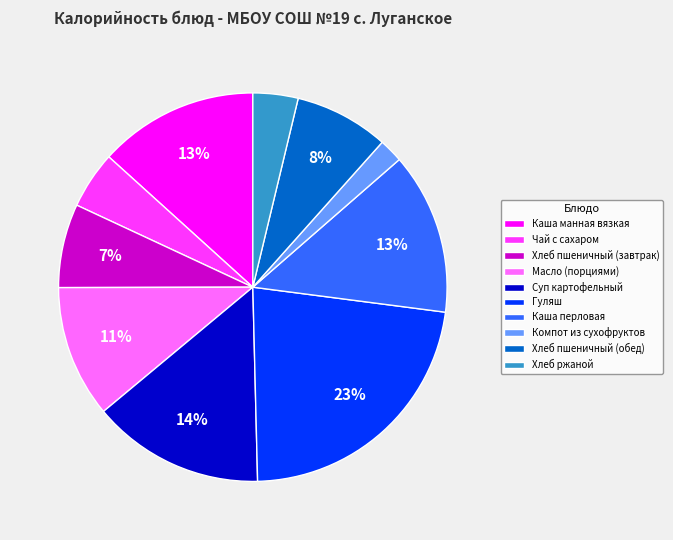

Between Хлеб ржаной and Каша перловая, which is larger?

Каша перловая